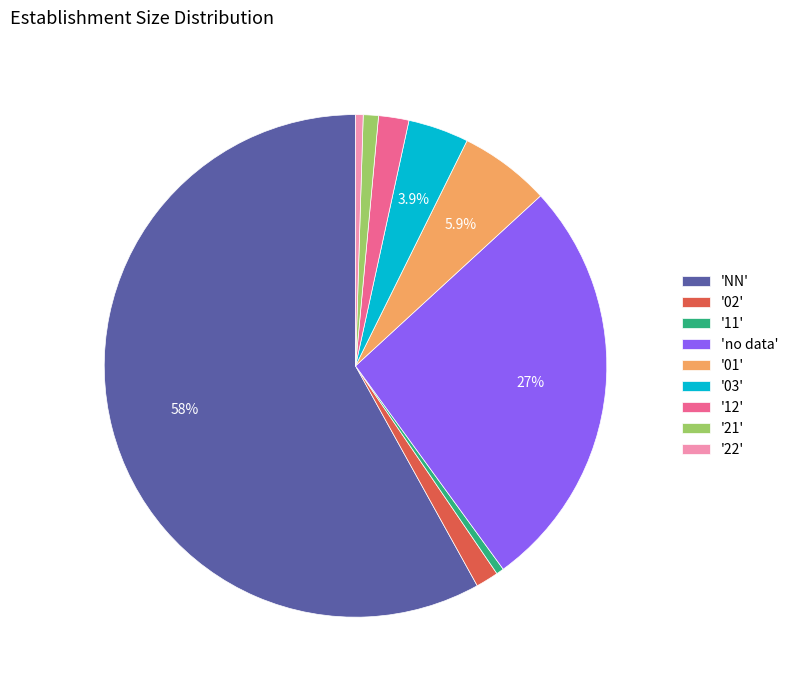

What is the largest slice in the pie chart?

'NN'